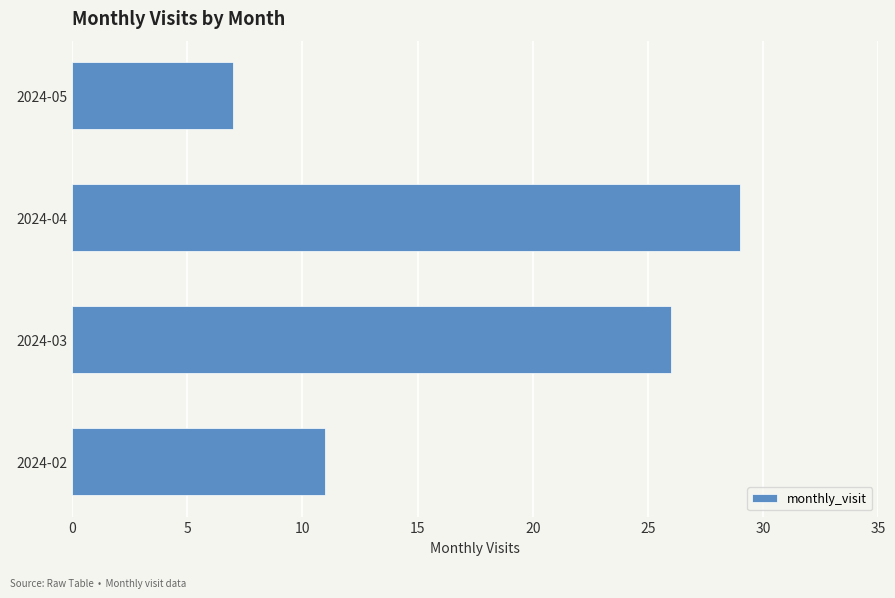

True or false: the data shows 29 at 2024-04.

True